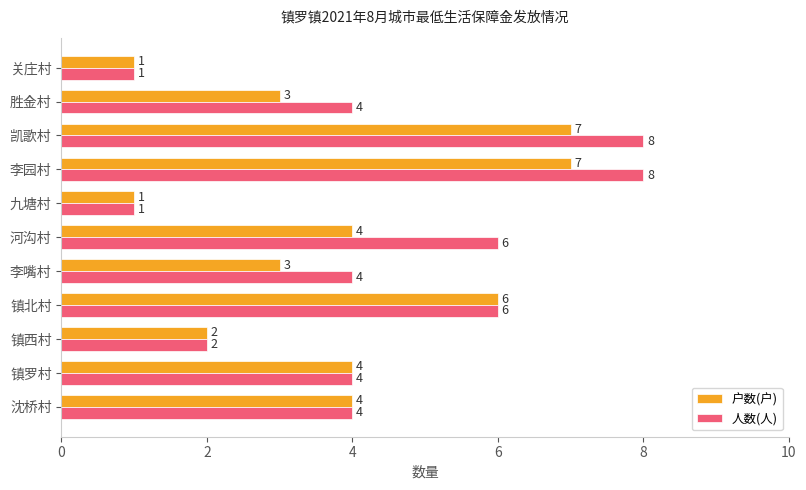

What are all the series names shown in the legend?

户数(户), 人数(人)